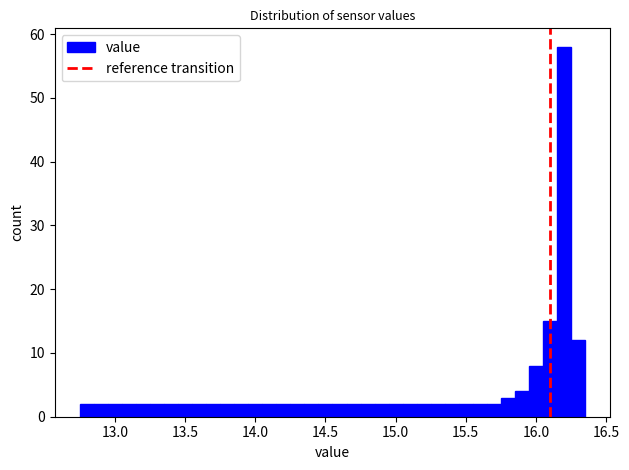

Read against the x-axis, roughly where is the centre of the tallest bar?

16.20